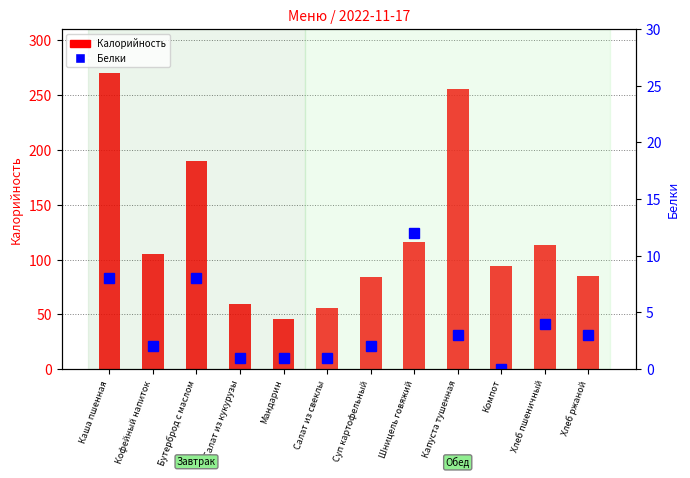

At which label does Калорийность first exceed 105?

Каша пшенная